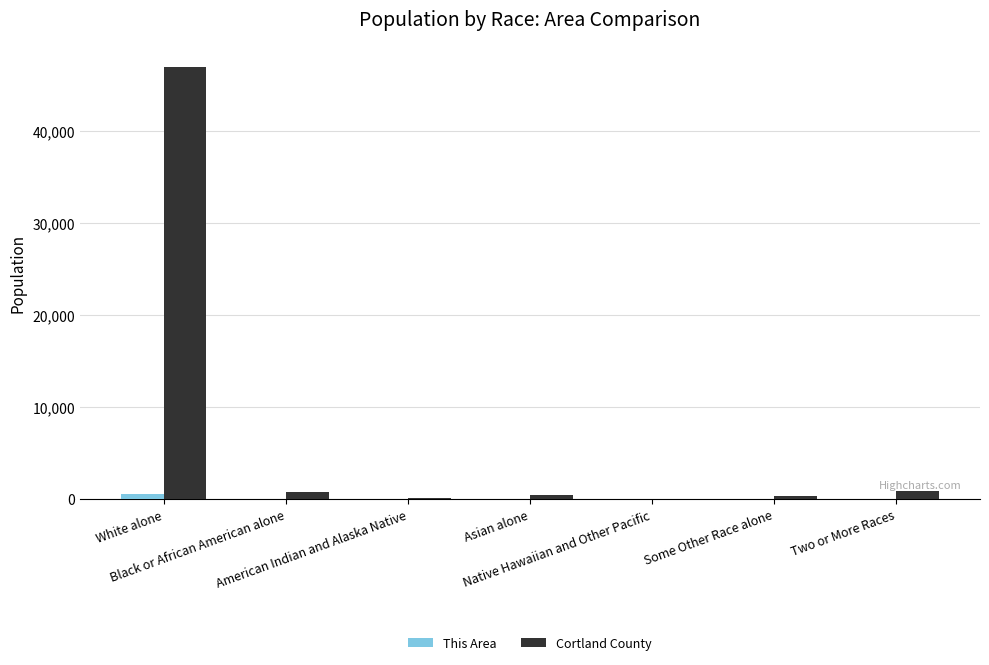

Which series changed the most between White alone and Black or African American alone?

Cortland County